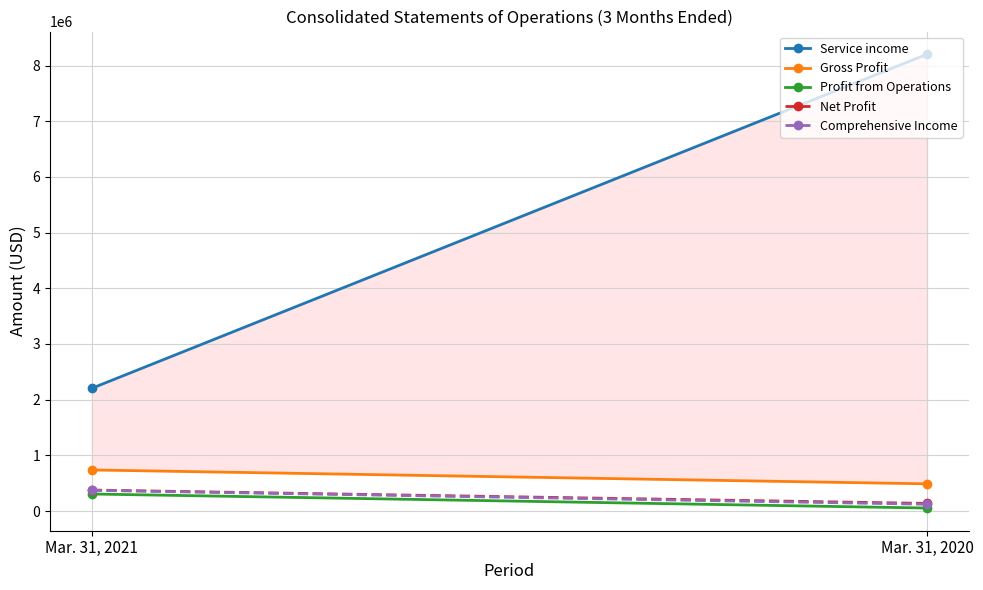

Reading left to right, what are all the values shown in this chart?

Service income: 2203772	8202911
Gross Profit: 737540	488156
Profit from Operations: 305381	53486
Net Profit: 376611	136468
Comprehensive Income: 371176	121713